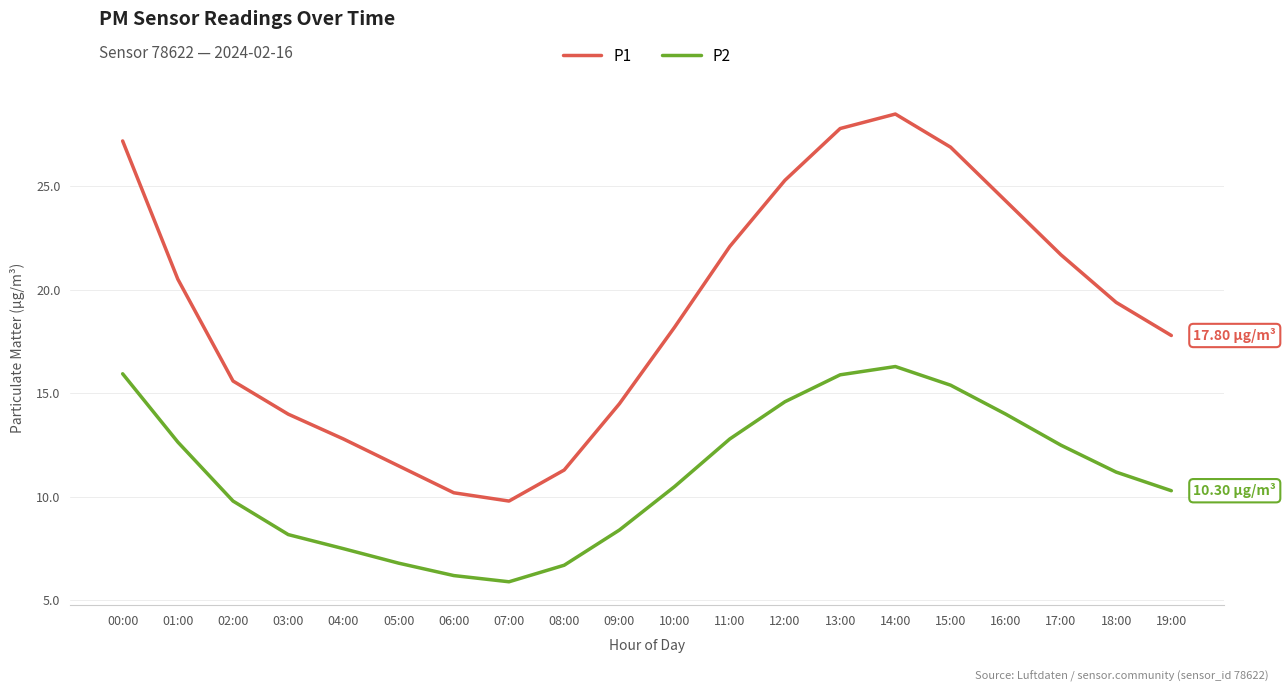

How many lines are shown in the chart?

2